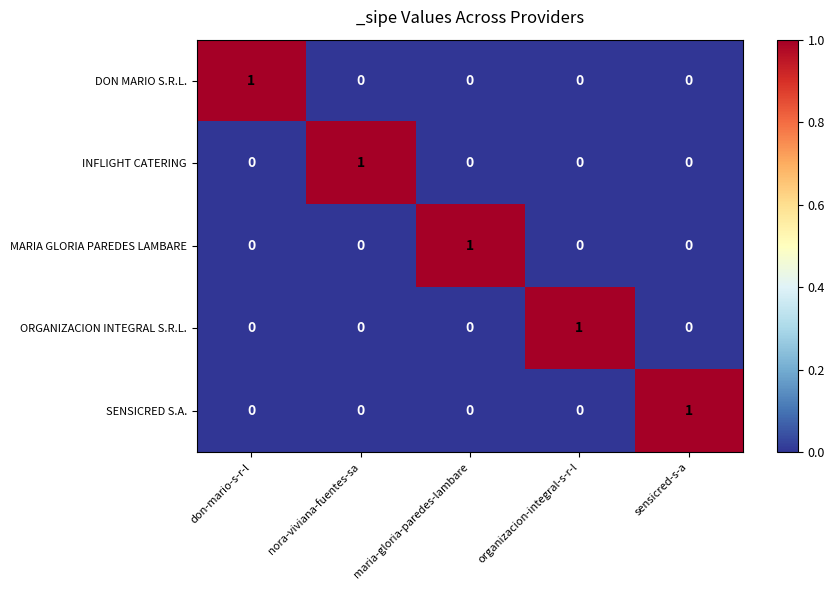

Reading left to right, list all the values displayed in this chart.

DON MARIO S.R.L.: 1	0	0	0	0
INFLIGHT CATERING: 0	1	0	0	0
MARIA GLORIA PAREDES LAMBARE: 0	0	1	0	0
ORGANIZACION INTEGRAL S.R.L.: 0	0	0	1	0
SENSICRED S.A.: 0	0	0	0	1